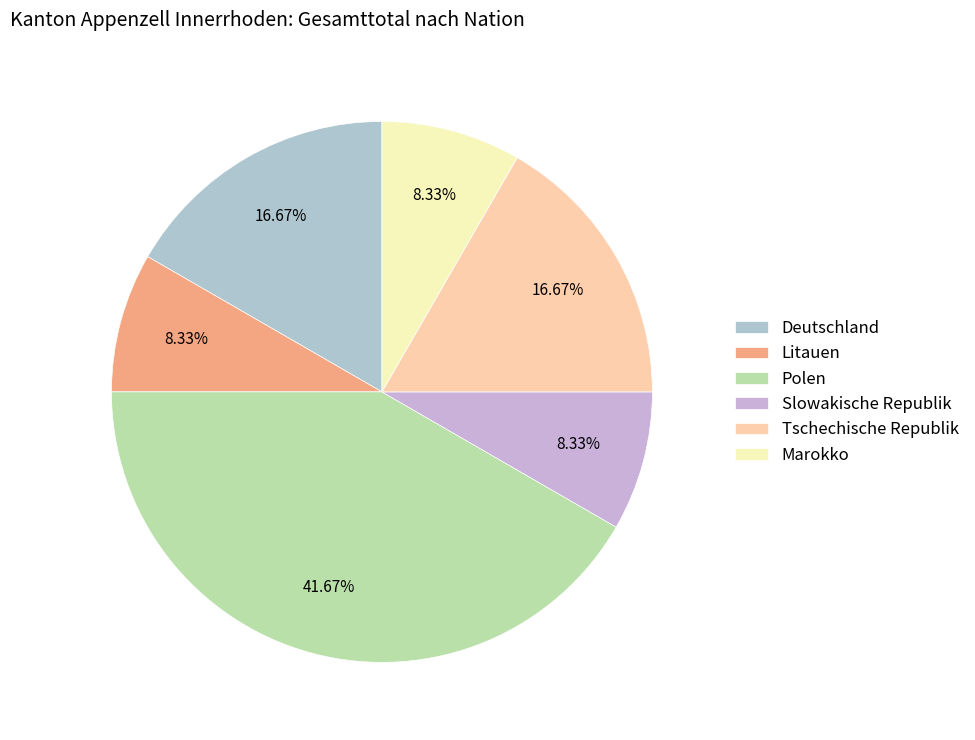

The Deutschland slice represents 17% of the pie. True or false?

True